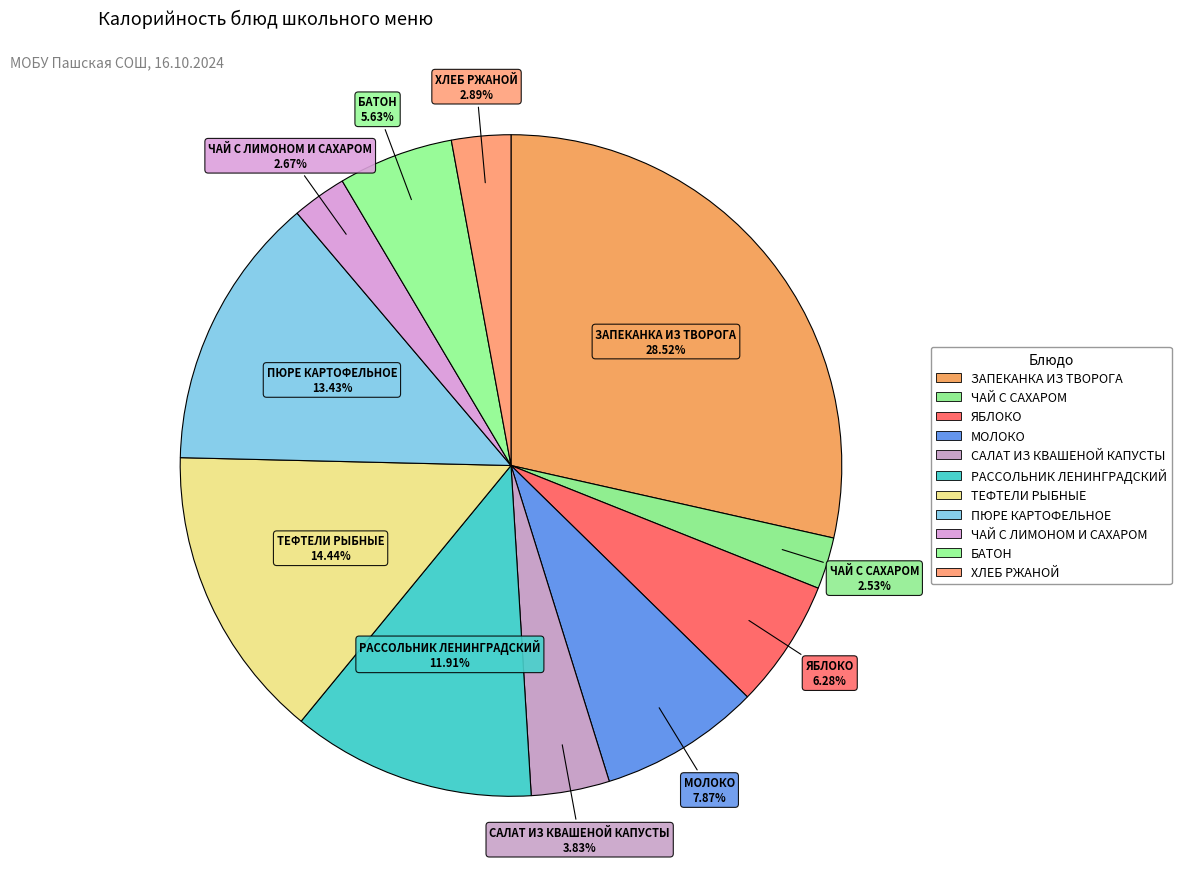

Which slice is the smallest?

ЧАЙ С САХАРОМ